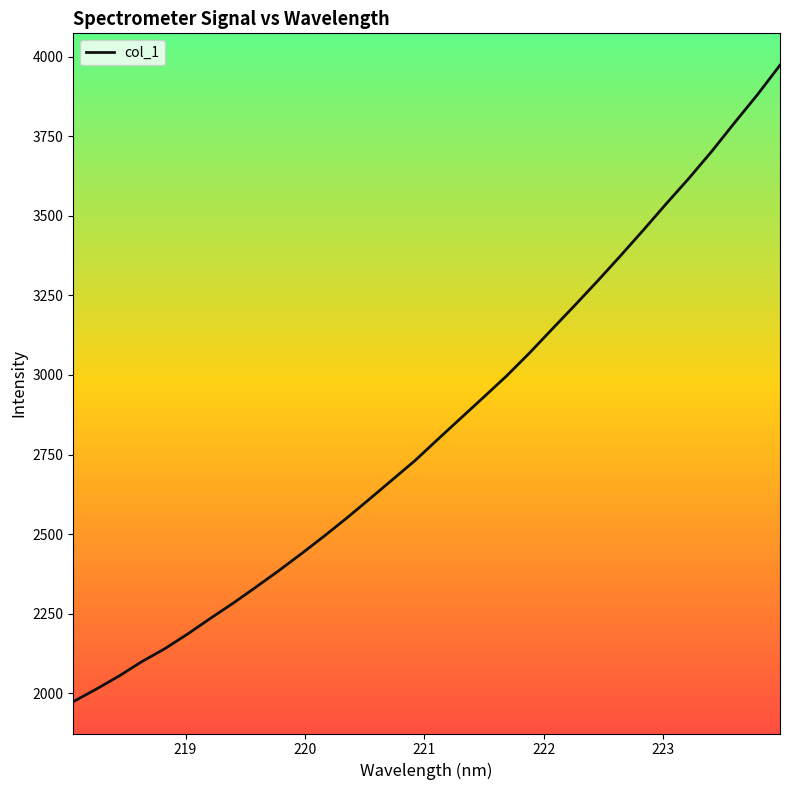

What is the minimum value shown in the chart?

1974.3